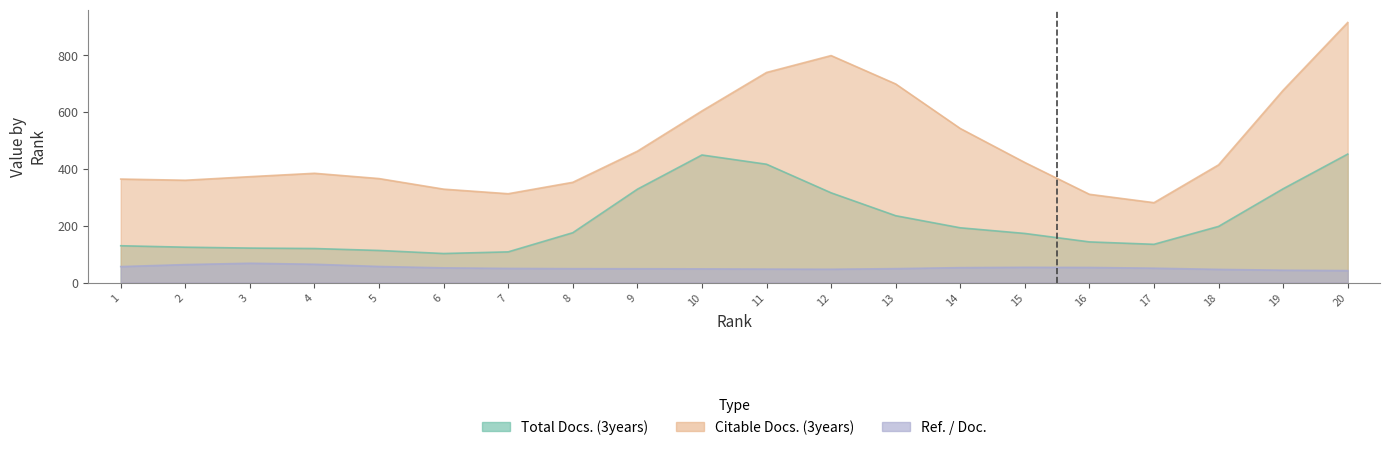

The value of Total Docs. (3years) at 9 is 60.9. True or false?

False